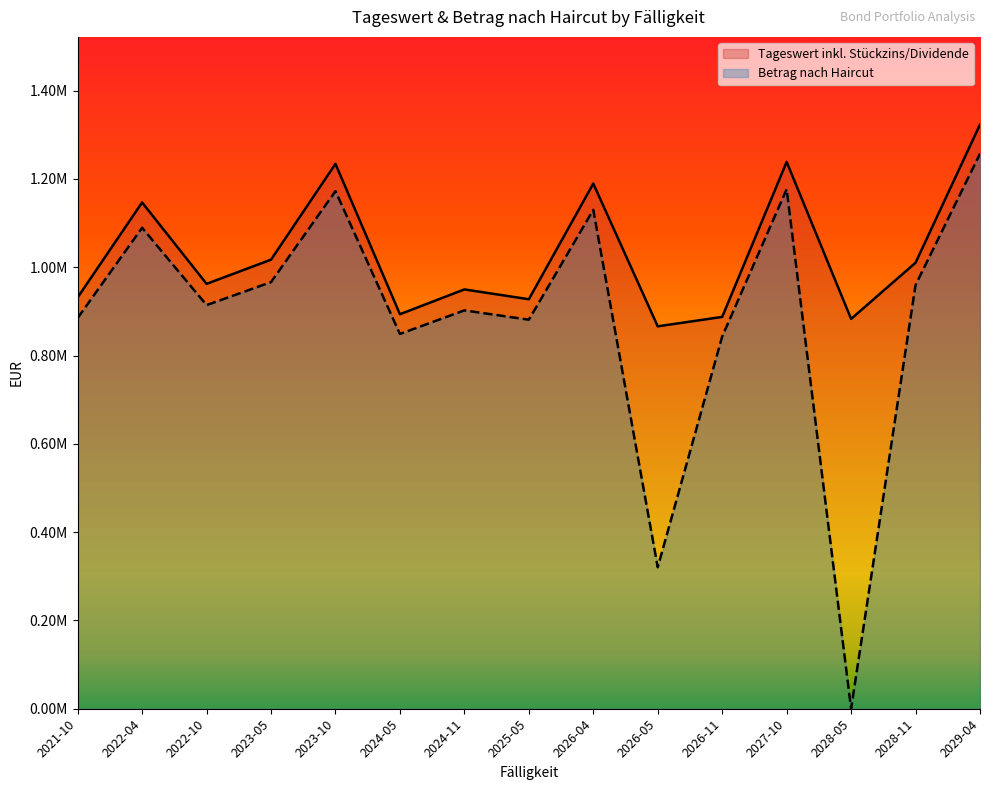

The value of Tageswert inkl. Stückzins/Dividende at 2022-04-25 is 537114.6. True or false?

False